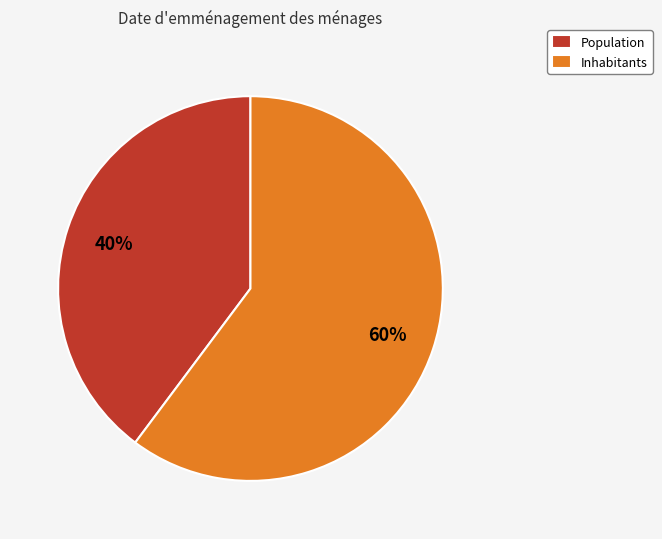

Combined, do Inhabitants and Population account for over 50%?

Yes